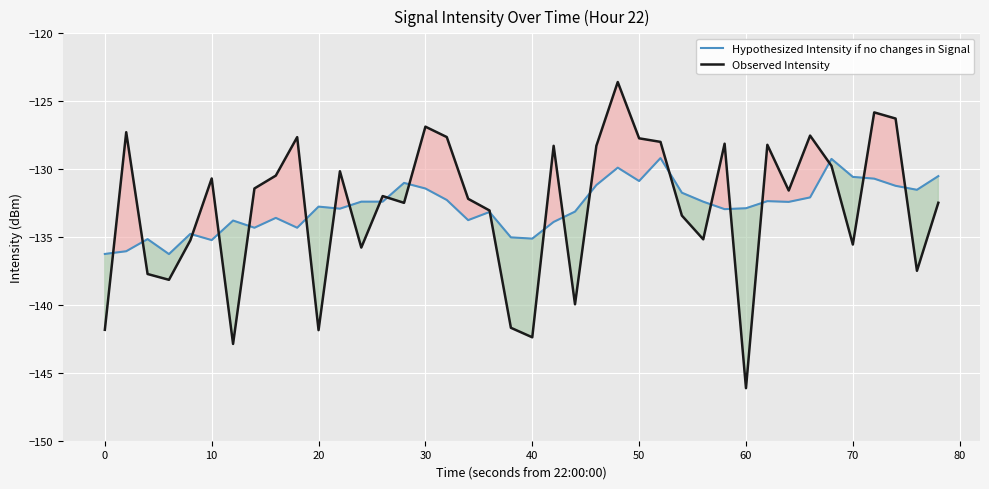

Is it true that Hypothesized Intensity if no changes in Signal equals -88.4 at 60?

False